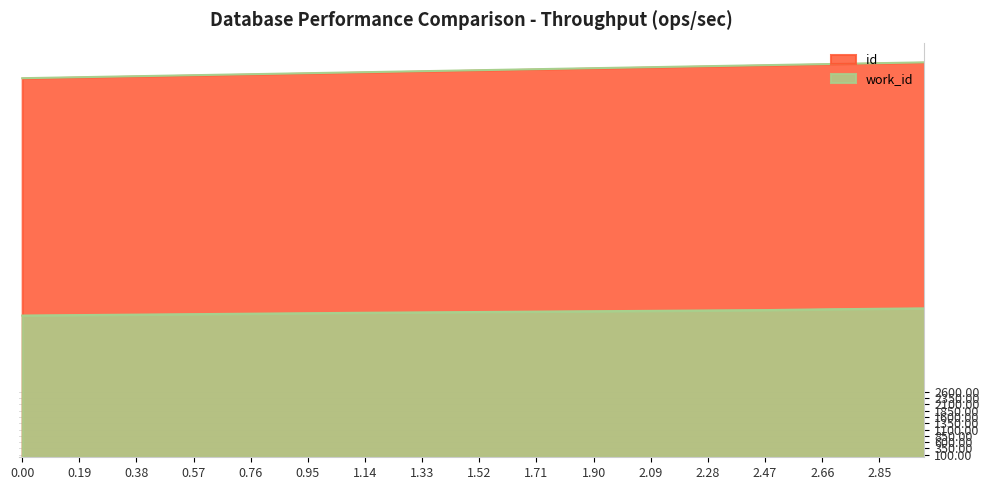

Rank the series by their maximum value, from highest to lowest.

id, work_id